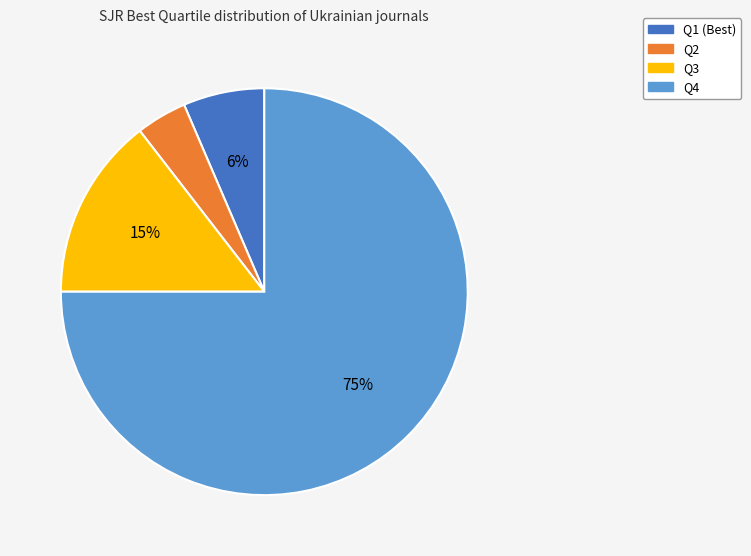

To the nearest percent, what is the difference between the largest and smallest slice percentages?

71%